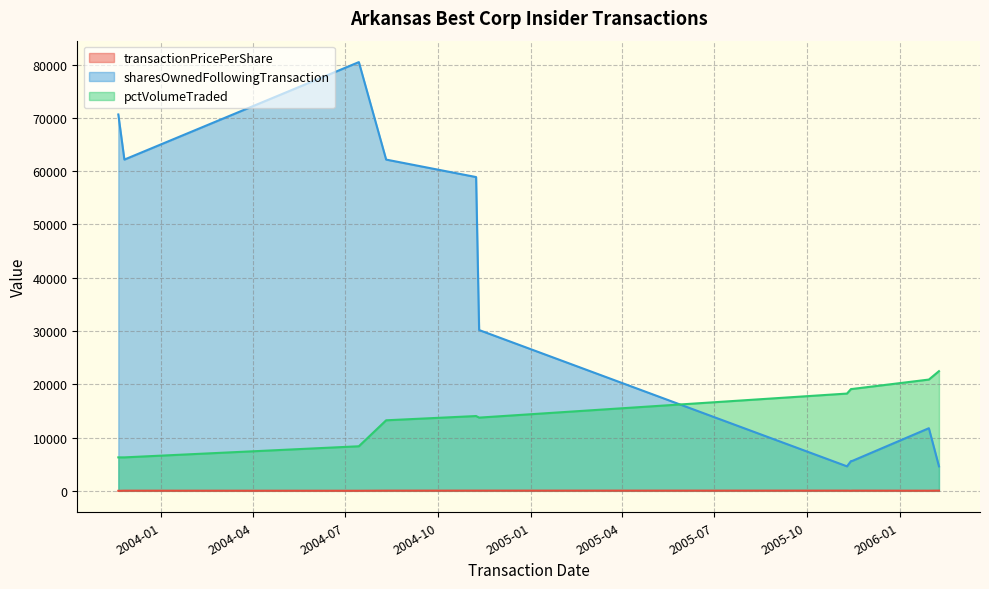

True or false: pctVolumeTraded and transactionPricePerShare cross at least once.

False